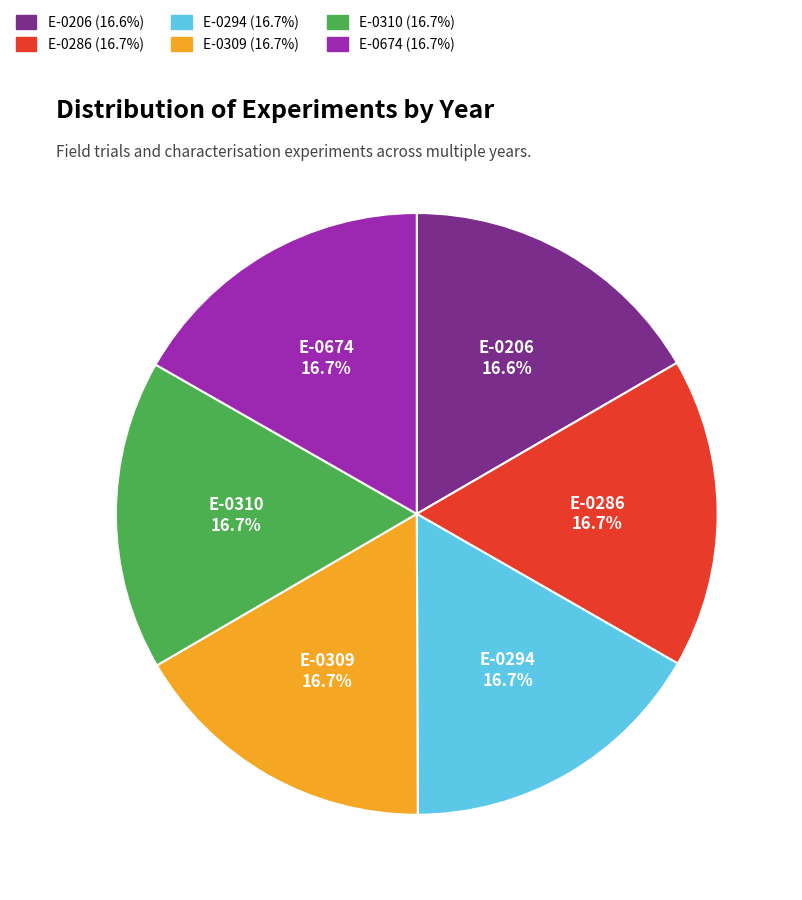

The E-0286 slice represents 24% of the pie. True or false?

False